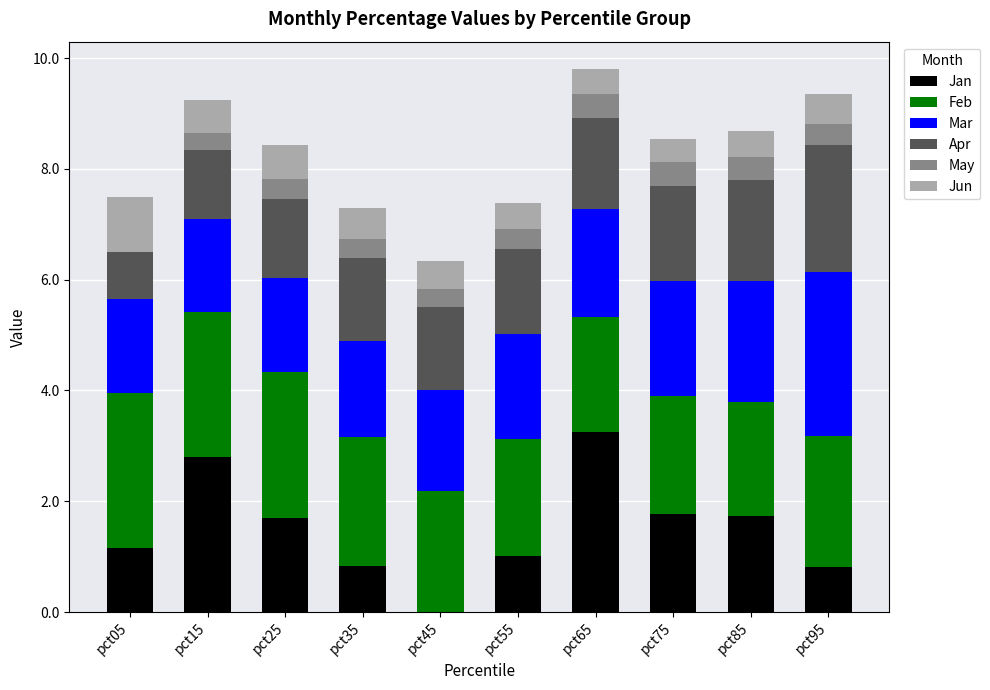

What is the maximum value for Jan?

3.2